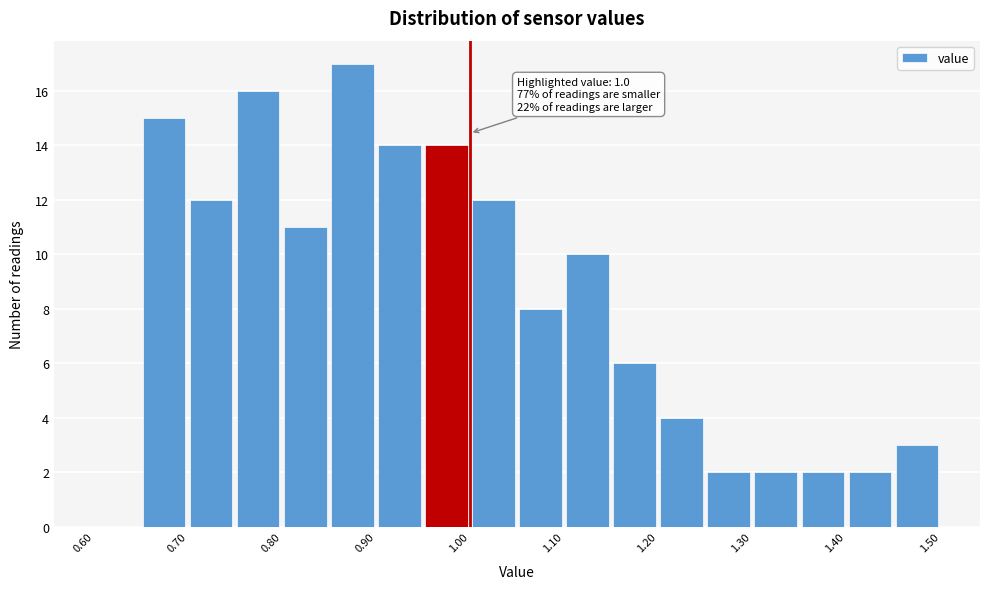

Over which range of the x-axis is the bar tallest?

0.85 to 0.90